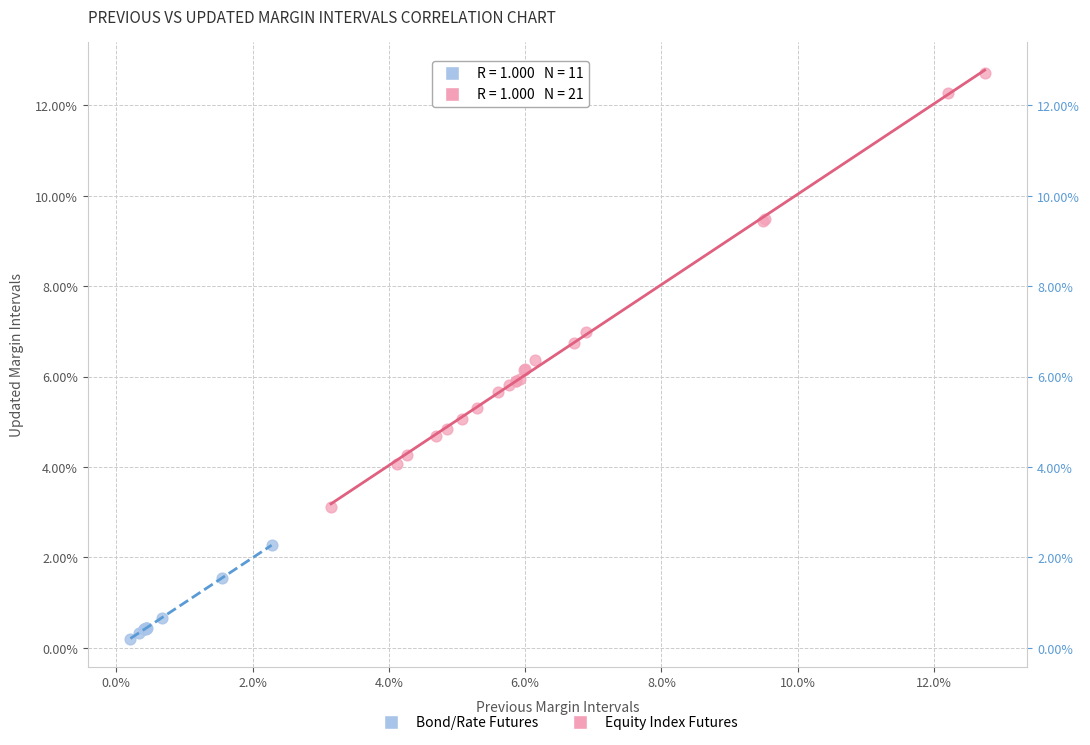

Which series has the widest spread of Y values?

Equity Index Futures